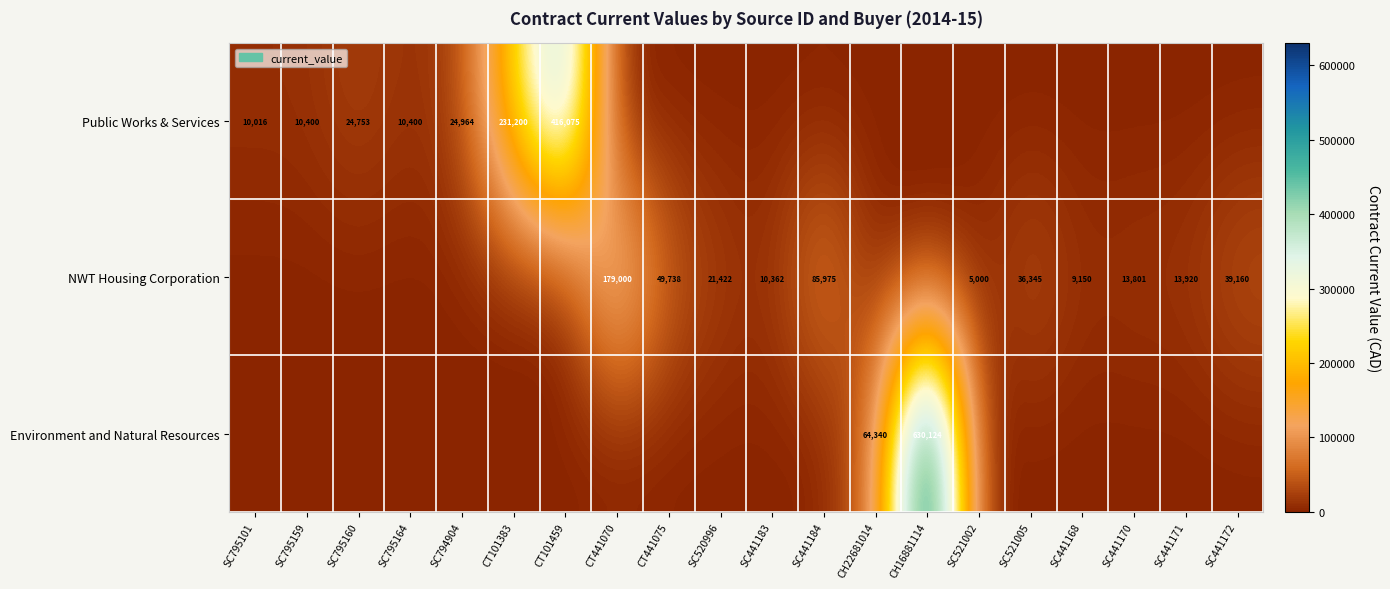

The value of Public Works & Services at SC795159 is 10400. True or false?

True